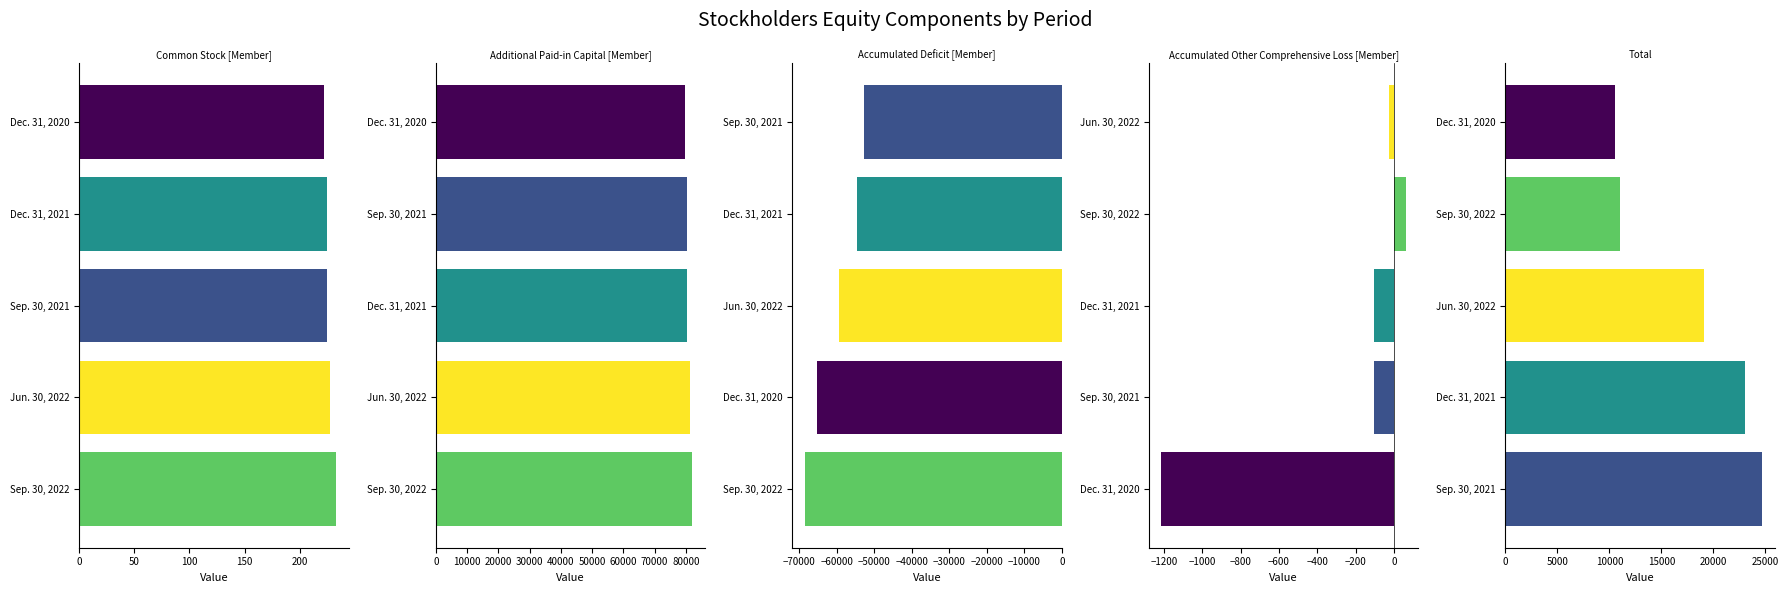

What is the minimum value shown in the chart?

-68411